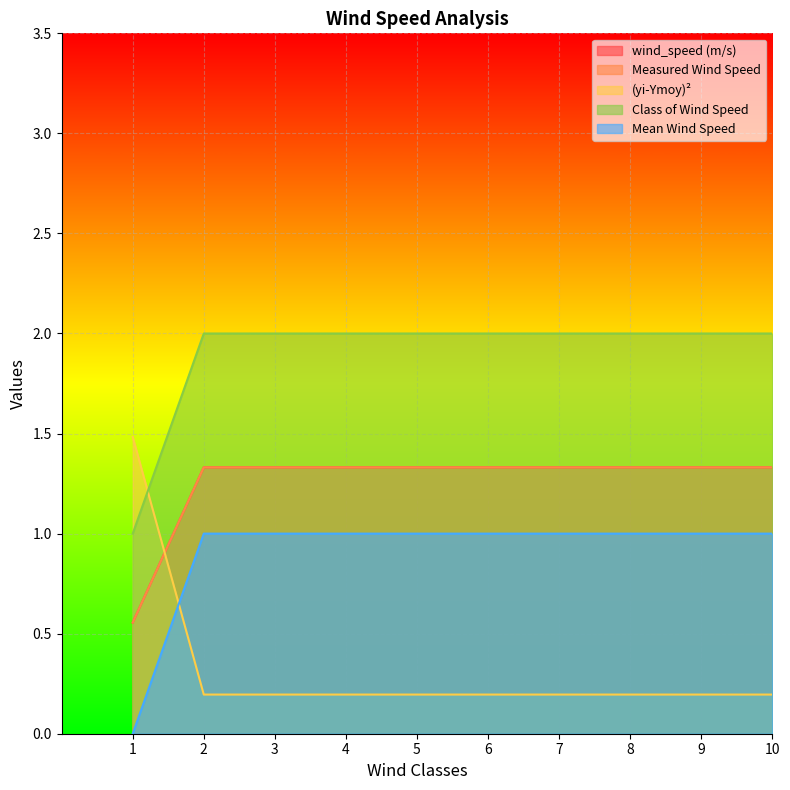

Rank the series by their maximum value, from lowest to highest.

Mean Wind Speed, wind_speed (m/s), Measured Wind Speed, (yi-Ymoy)², Class of Wind Speed